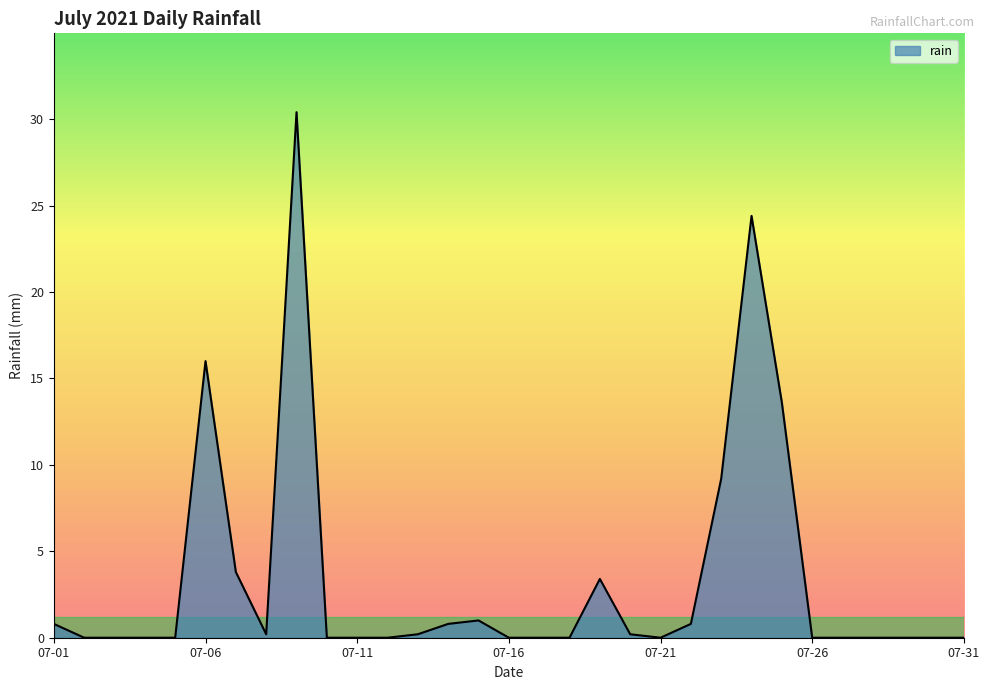

What is the difference between the maximum and minimum values?

30.4